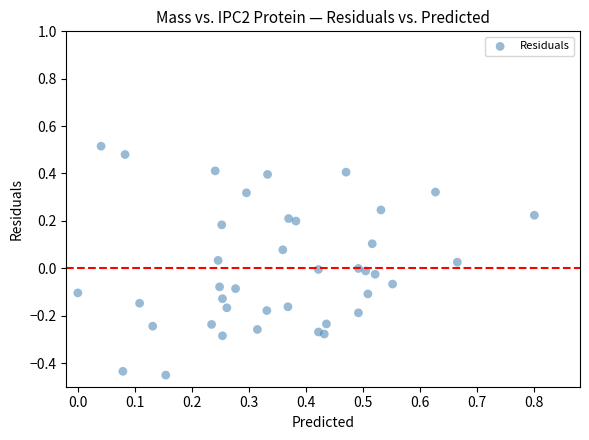

What is the range of X values (max minus min)?

0.8